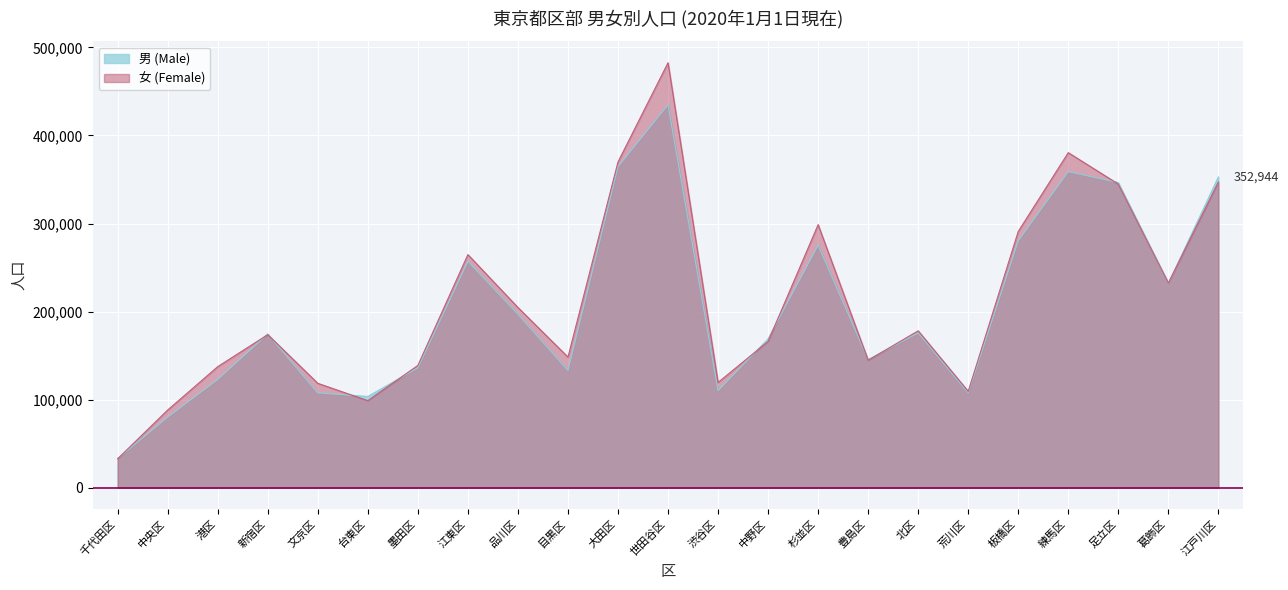

What is the value of the 男 (Male) point at the 5th from the left?

107615